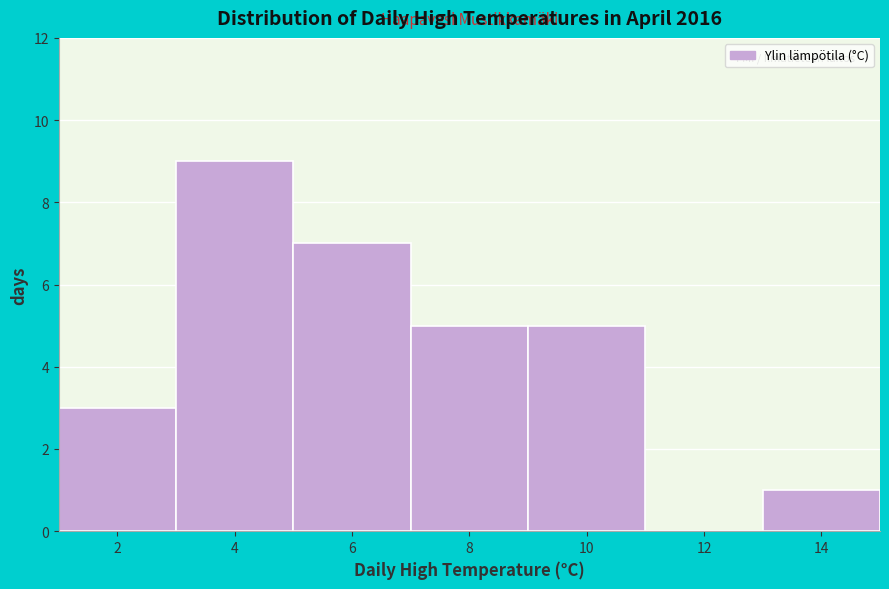

Reading right to left, extract all data points from this chart.

14=1	12=0	10=5	8=5	6=7	4=9	2=3